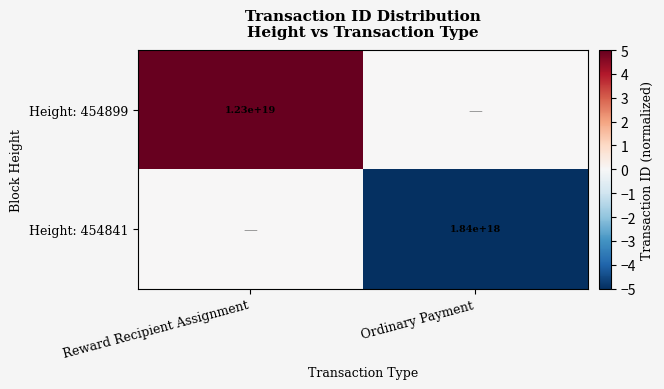

How many distinct data groups are displayed?

2